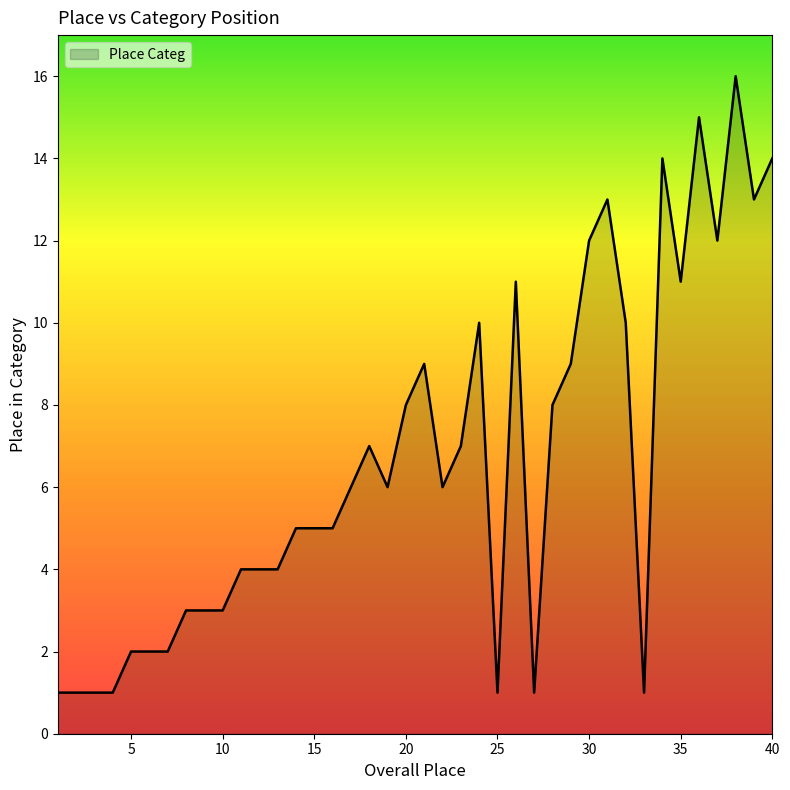

What is the greatest value displayed?

16